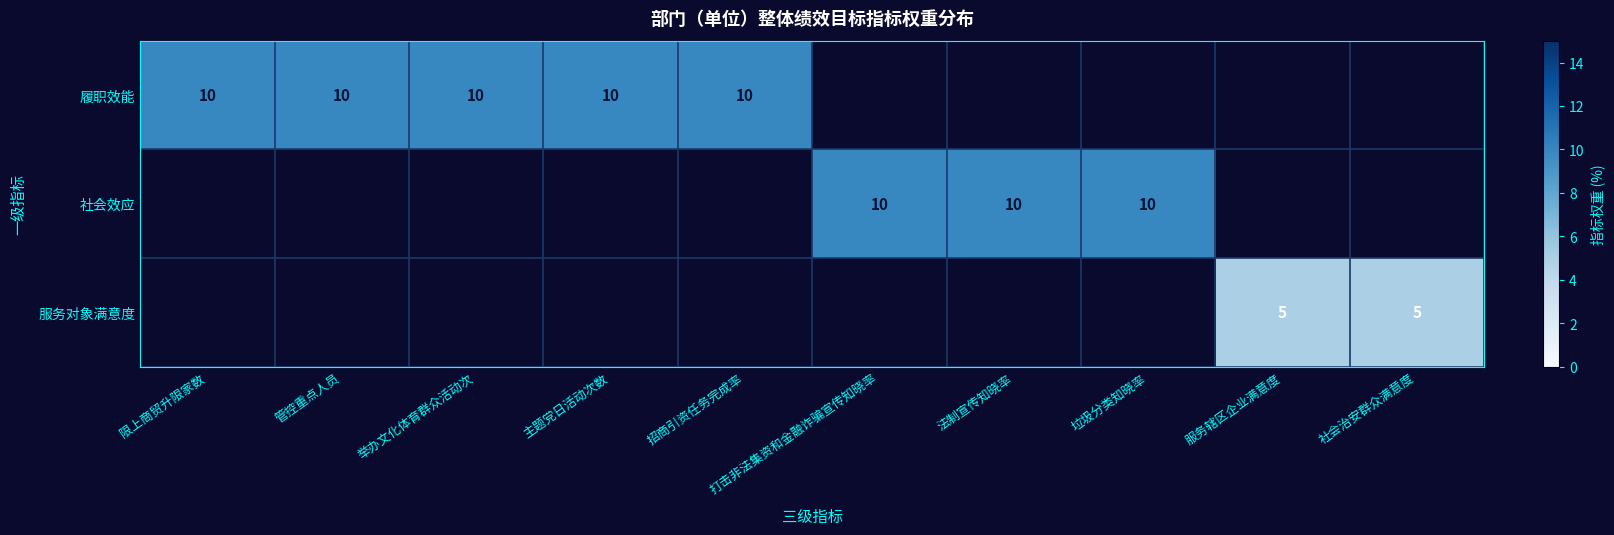

The value of 服务对象满意度 at 社会治安群众满意度 is 5. True or false?

True